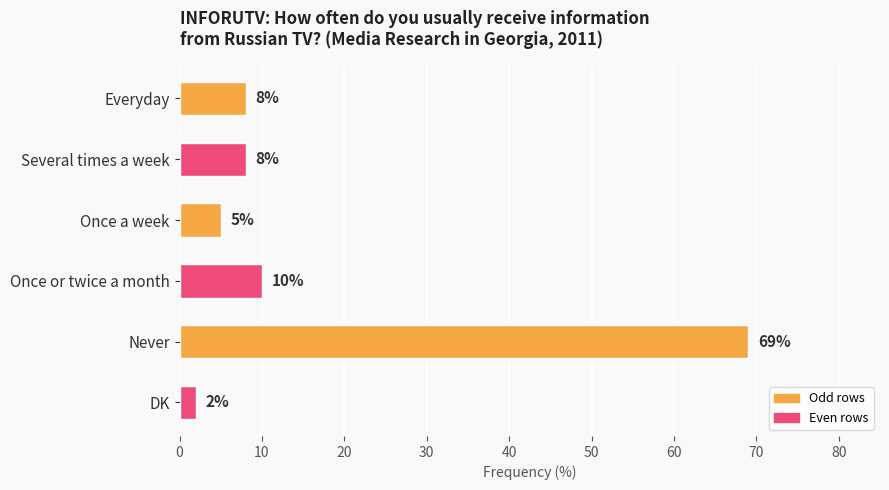

Does the chart contain any negative values?

No